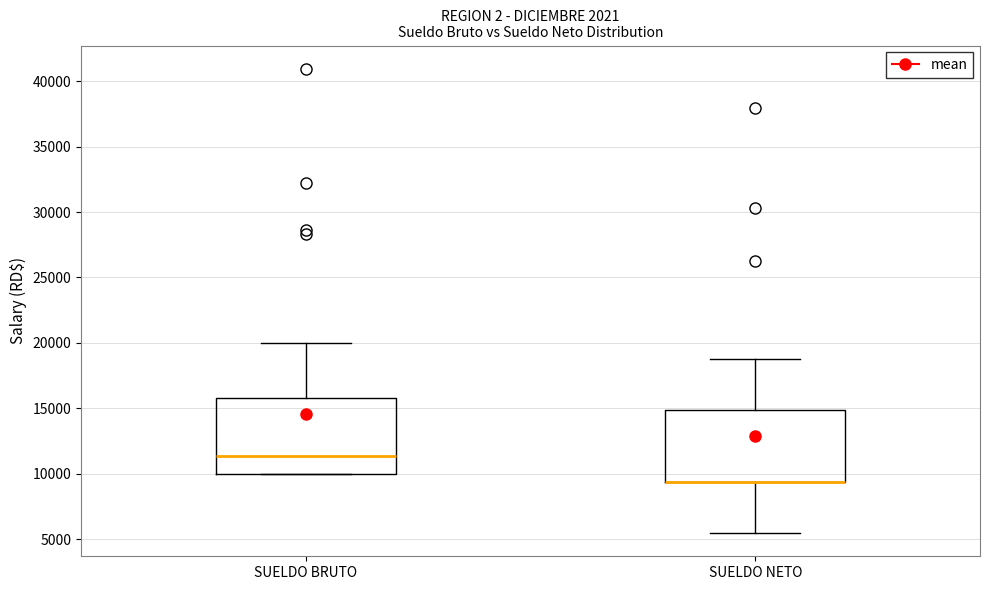

Where is the lower edge of the box for SUELDO NETO on the y-axis? The values are not printed on the chart, so give them approximately, as read against the axis.

9500